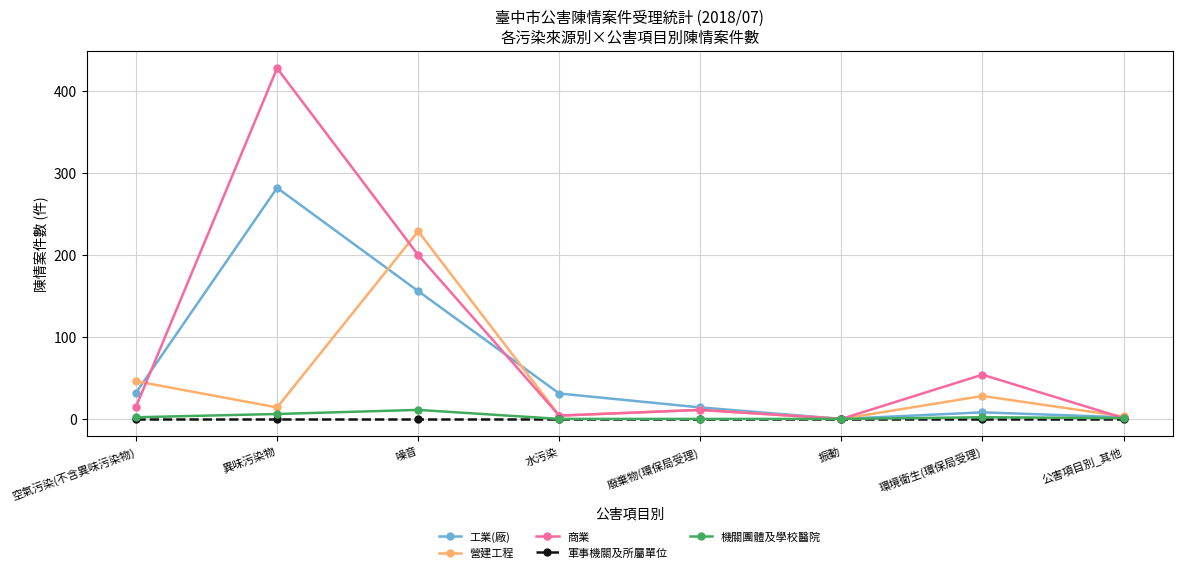

How many distinct data groups are displayed?

5